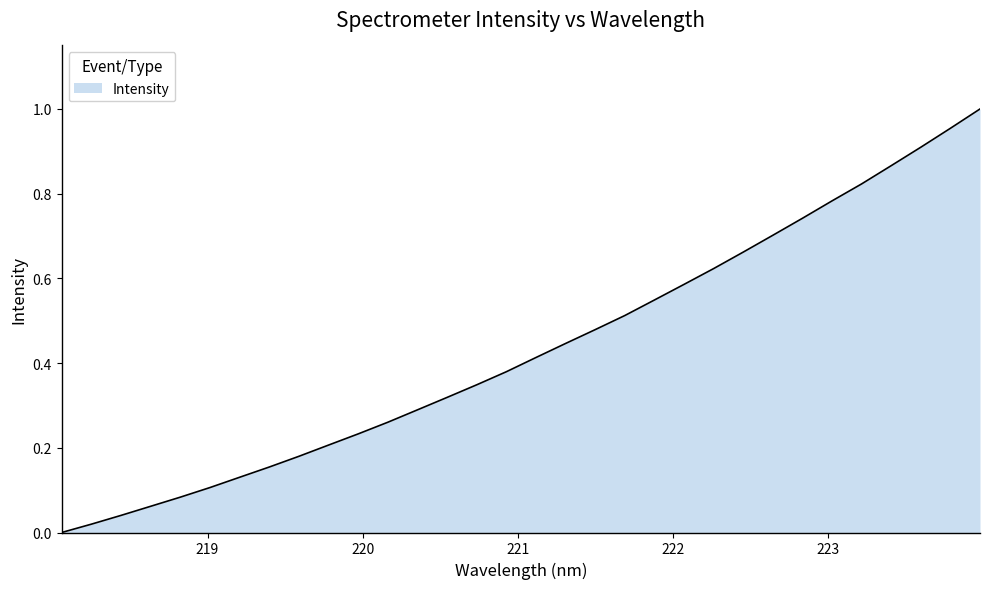

Is this an area chart (filled region under the line)?

Yes